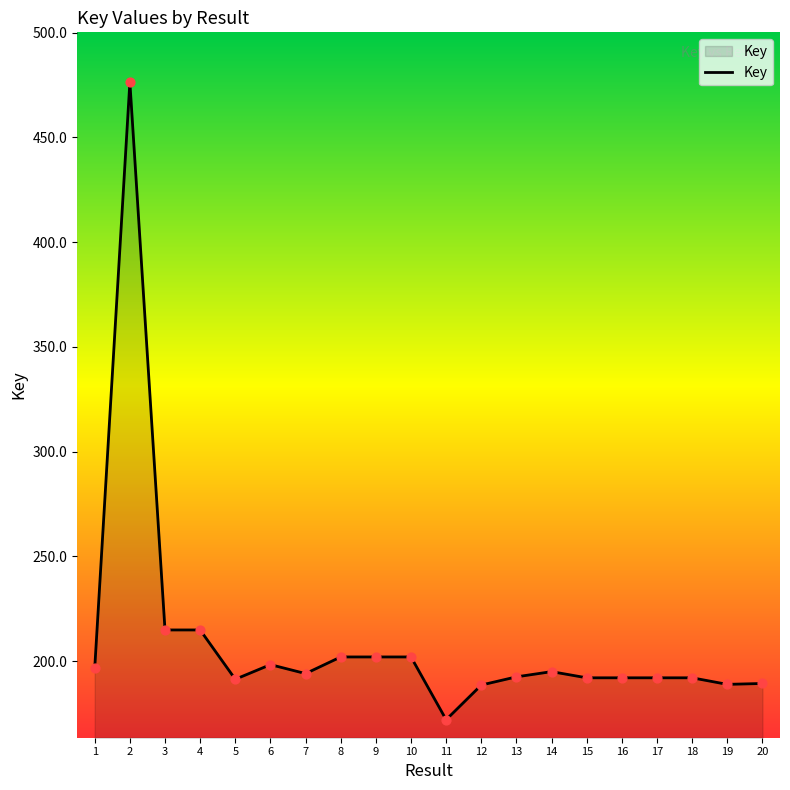

What is the change in value from 8 to 20?

-12663309